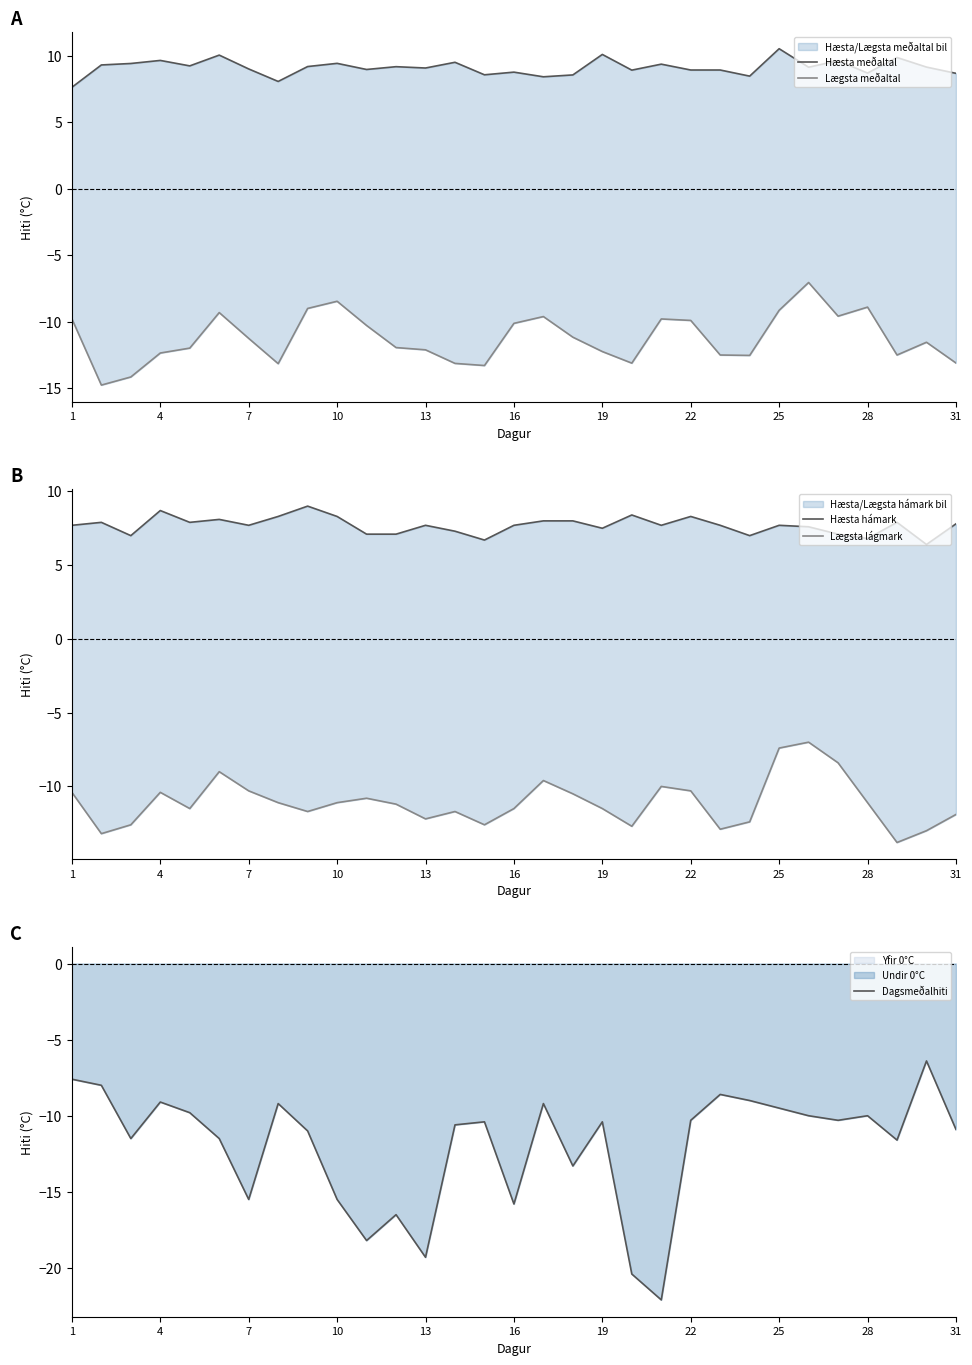

What is the value of the Dagsmeðalhiti point at the 9th from the left?

-11.0